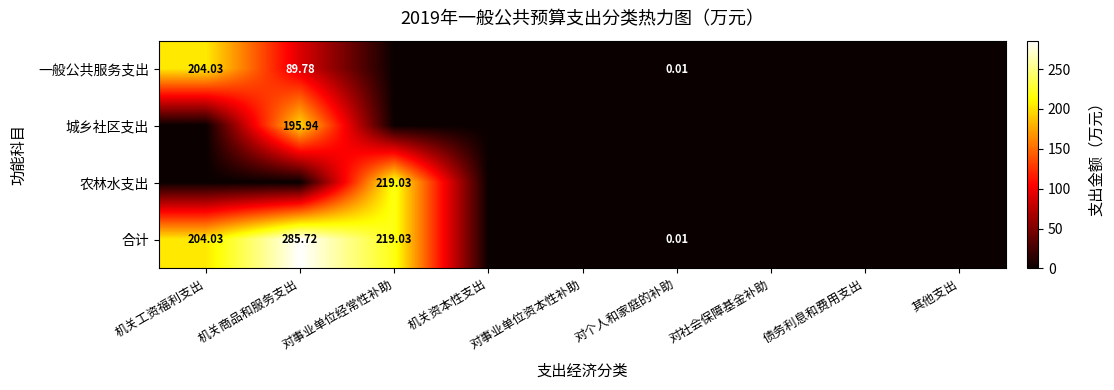

Rank the series at 其他支出 from lowest to highest value.

一般公共服务支出, 城乡社区支出, 农林水支出, 合计